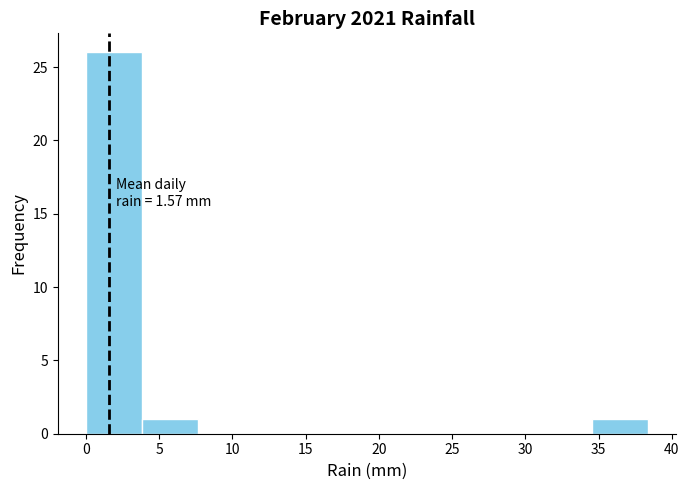

Which range on the x-axis has the tallest bar?

0.0 to 4.0